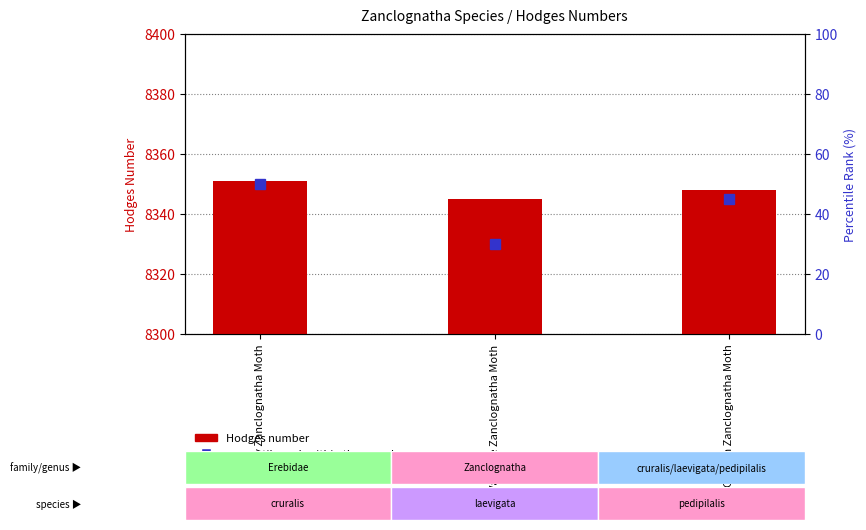

What are all the series names shown in the legend?

Hodges number, percentile rank within the sample